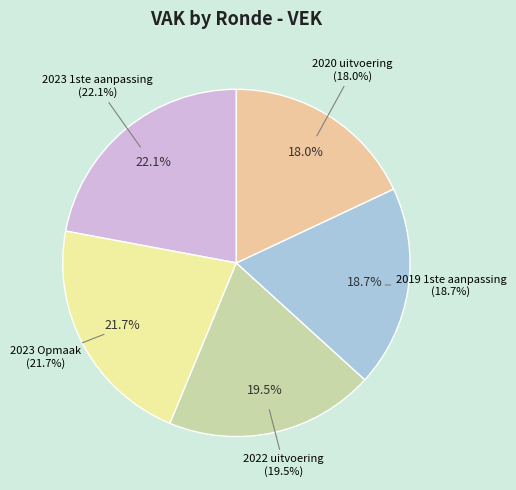

Which slice is the smallest?

2020 uitvoering